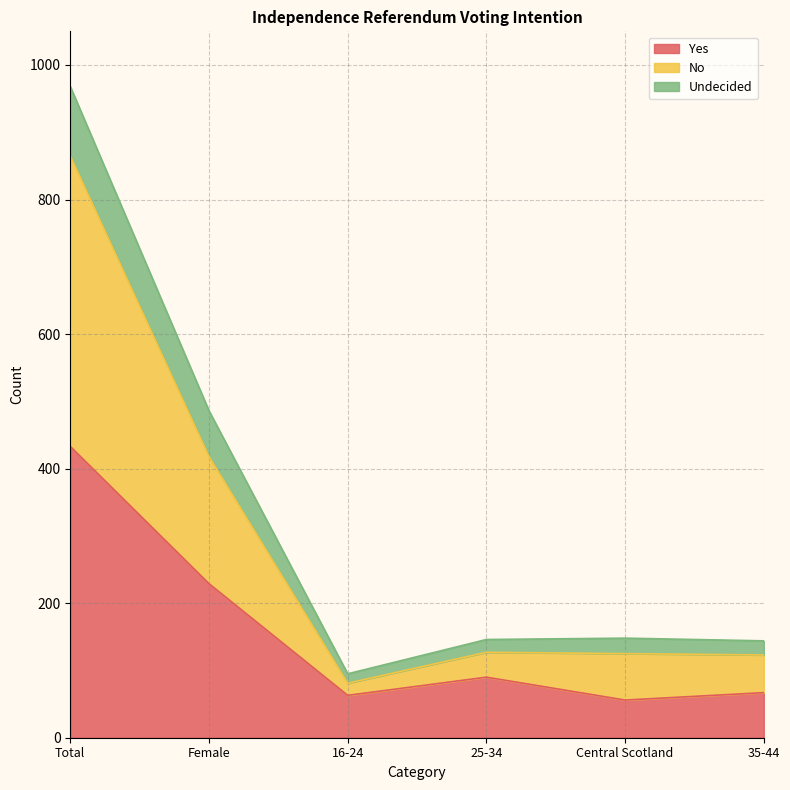

What is the label of the 2nd point from the left?

Female